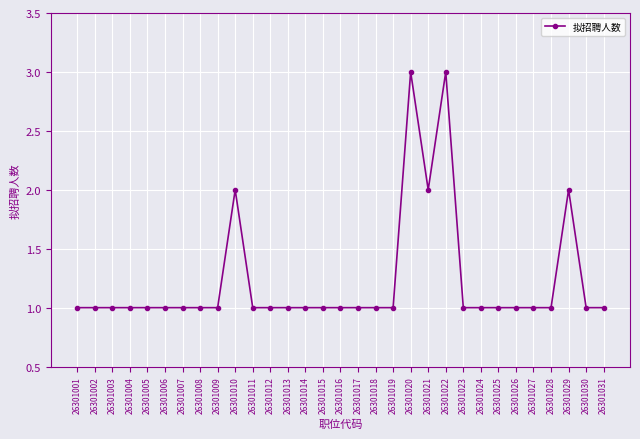

Reading left to right, extract all data points from this chart.

26301001=1	26301002=1	26301003=1	26301004=1	26301005=1	26301006=1	26301007=1	26301008=1	26301009=1	26301010=2	26301011=1	26301012=1	26301013=1	26301014=1	26301015=1	26301016=1	26301017=1	26301018=1	26301019=1	26301020=3	26301021=2	26301022=3	26301023=1	26301024=1	26301025=1	26301026=1	26301027=1	26301028=1	26301029=2	26301030=1	26301031=1